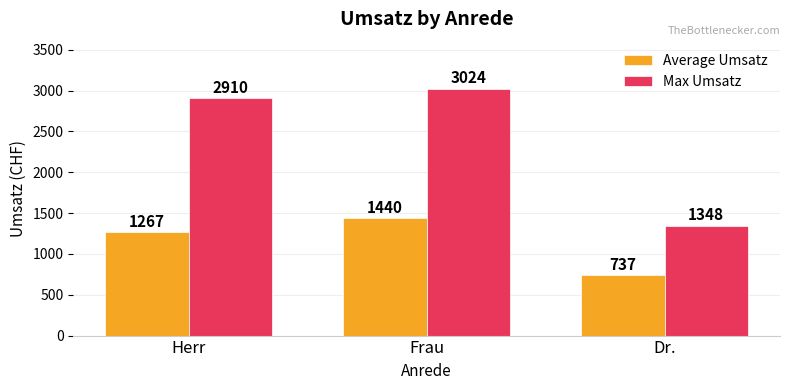

Between Frau and Dr., which series saw the biggest shift?

Max Umsatz